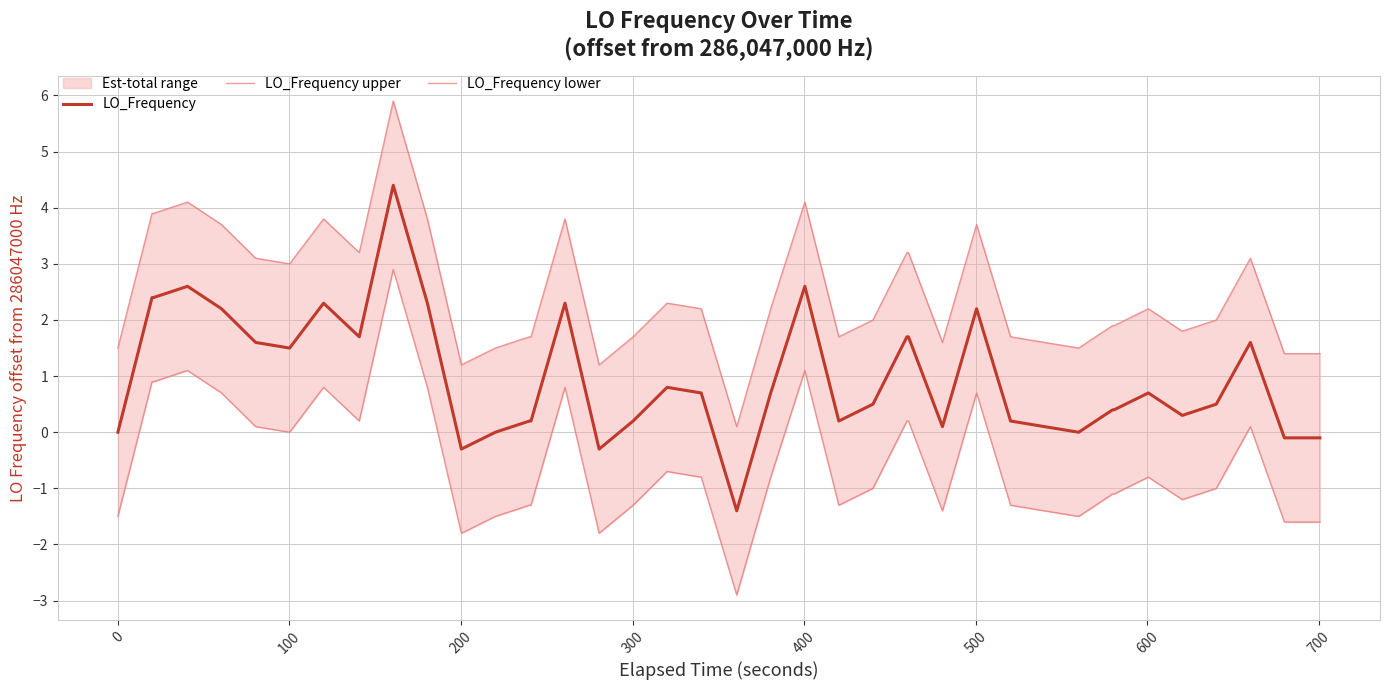

Reading right to left, list all the values displayed in this chart.

LO_Frequency: -0.1	-0.1	1.6	0.5	0.3	0.7	0.4	0.4	0.0	0.1	0.2	2.2	0.1	1.7	1.7	0.5	0.2	2.6	0.7	-1.4	0.7	0.8	0.2	-0.3	2.3	0.2	0.2	0.0	-0.3	2.3	4.4	1.7	2.3	1.5	1.6	2.2	2.6	2.4	2.4	0.0
LO_Frequency upper: 1.4	1.4	3.1	2.0	1.8	2.2	1.9	1.9	1.5	1.6	1.7	3.7	1.6	3.2	3.2	2.0	1.7	4.1	2.2	0.1	2.2	2.3	1.7	1.2	3.8	1.7	1.7	1.5	1.2	3.8	5.9	3.2	3.8	3.0	3.1	3.7	4.1	3.9	3.9	1.5
LO_Frequency lower: -1.6	-1.6	0.1	-1.0	-1.2	-0.8	-1.1	-1.1	-1.5	-1.4	-1.3	0.7	-1.4	0.2	0.2	-1.0	-1.3	1.1	-0.8	-2.9	-0.8	-0.7	-1.3	-1.8	0.8	-1.3	-1.3	-1.5	-1.8	0.8	2.9	0.2	0.8	0.0	0.1	0.7	1.1	0.9	0.9	-1.5